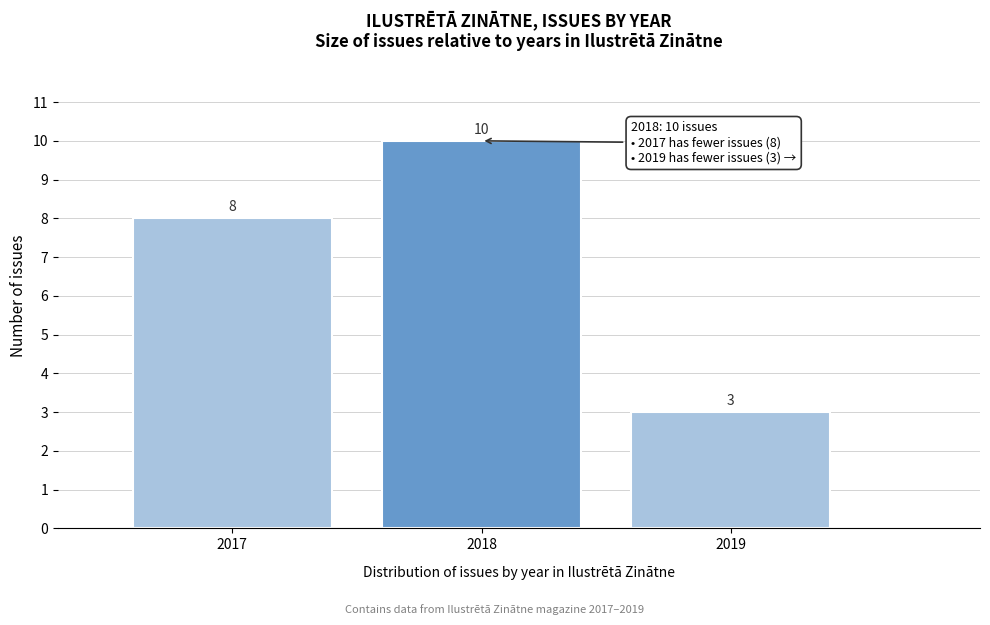

Reading left to right, extract all data points from this chart.

8	10	3